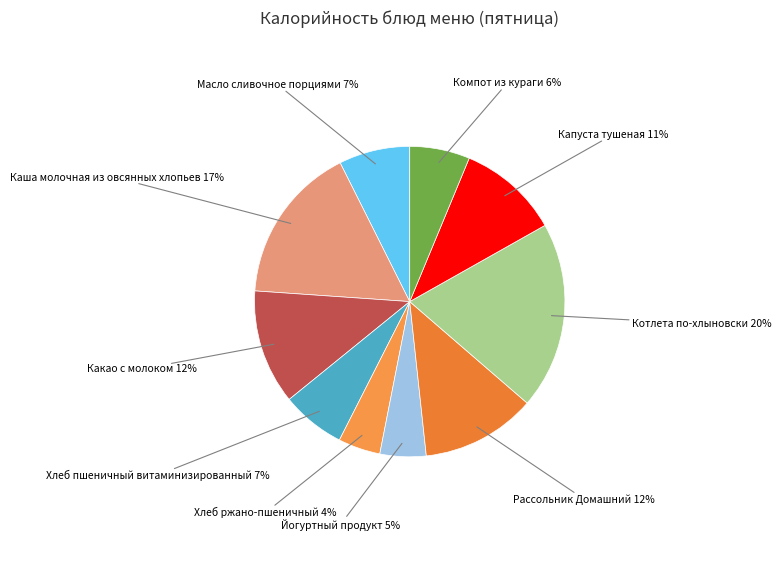

Approximately how many times larger is the value at Хлеб пшеничный витаминизированный compared to Какао с молоком?

0.6